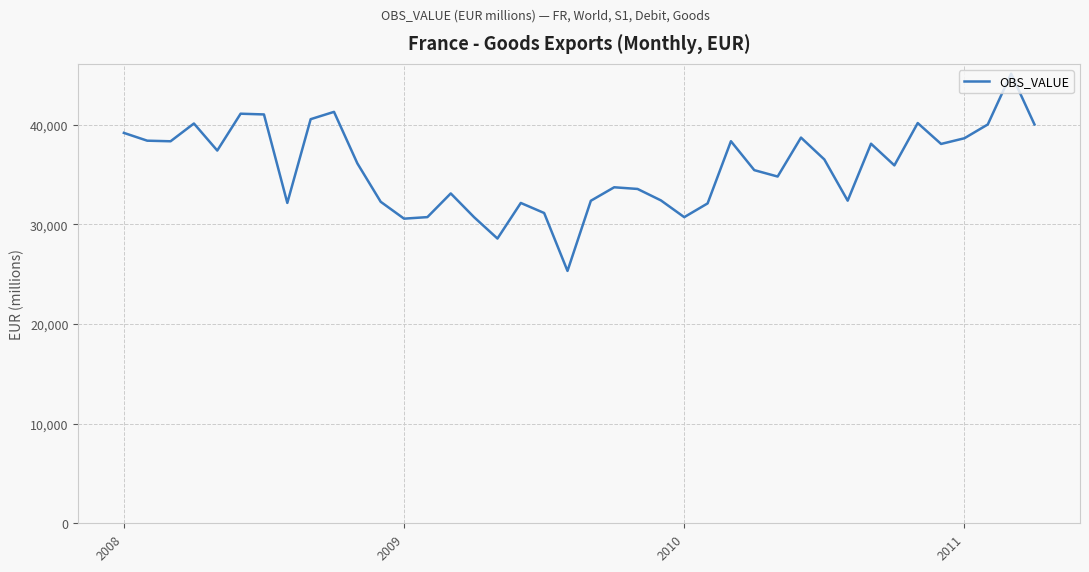

What is the maximum value shown in the chart?

45127